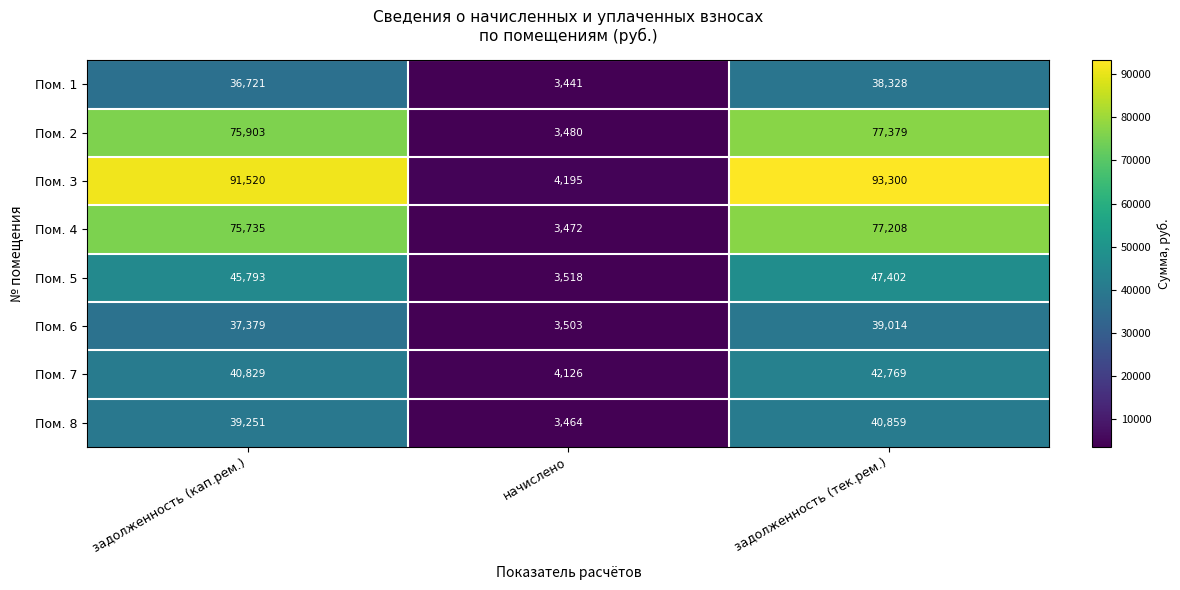

Reading left to right, extract all data points from this chart.

Пом. 1: 36721	3441	38328
Пом. 2: 75903	3480	77379
Пом. 3: 91520	4195	93300
Пом. 4: 75735	3472	77208
Пом. 5: 45793	3518	47402
Пом. 6: 37379	3503	39014
Пом. 7: 40829	4126	42769
Пом. 8: 39251	3464	40859